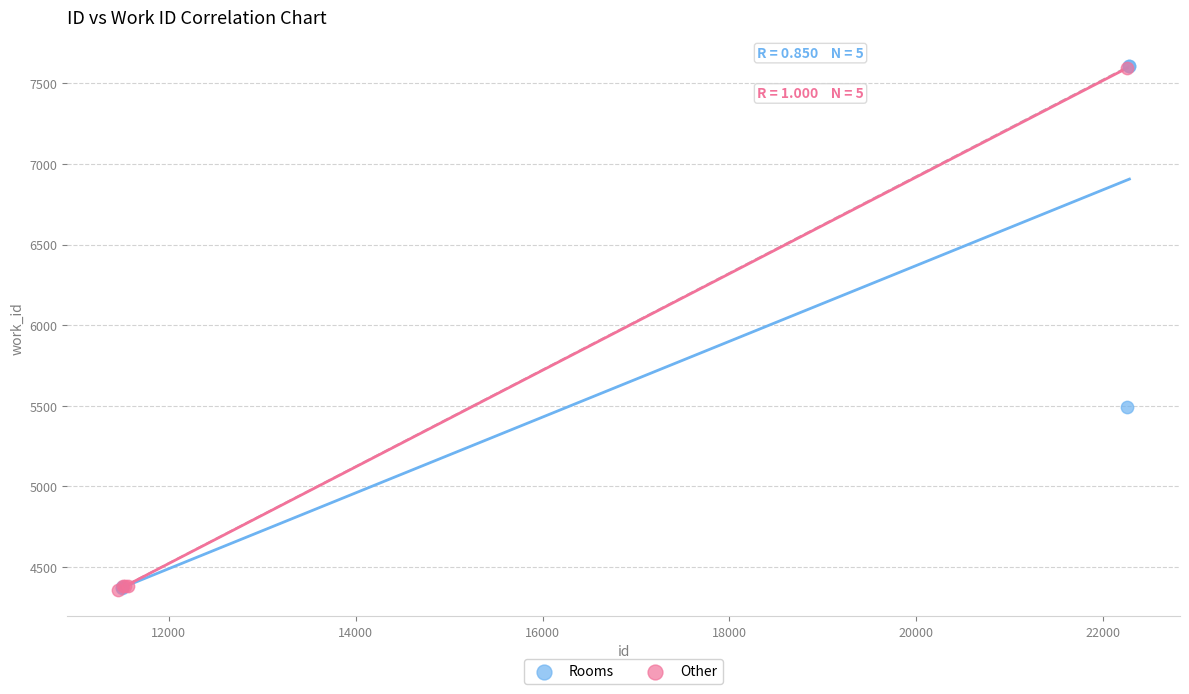

What are all the series names shown in the legend?

Rooms, Other